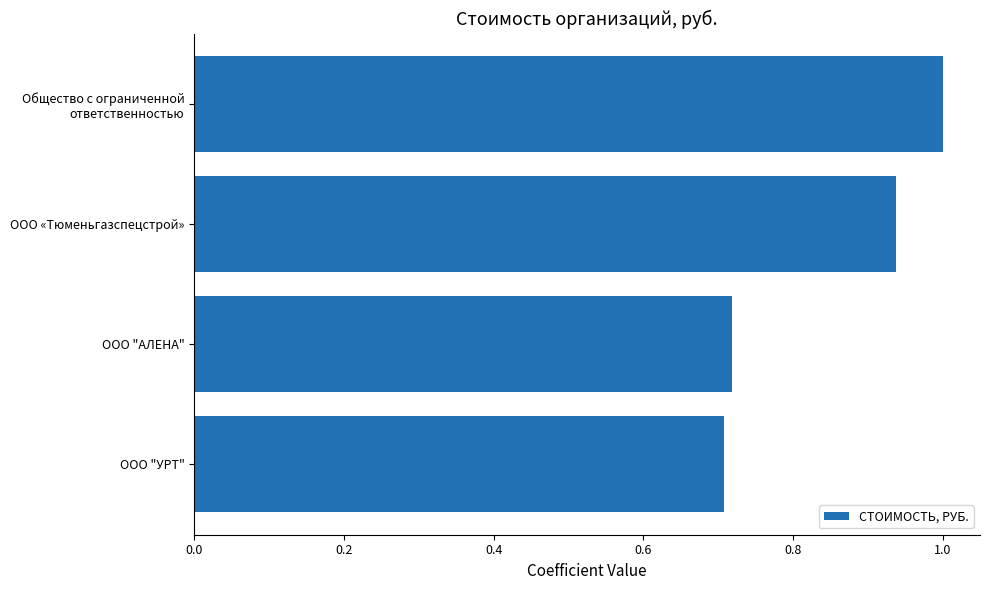

Which has a higher value, ООО "АЛЕНА" or ООО «Тюменьгазспецстрой»?

ООО «Тюменьгазспецстрой»